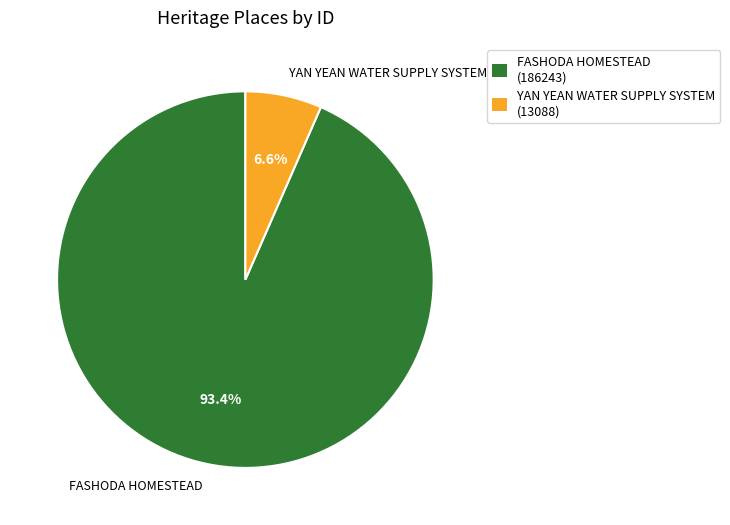

How many slices are in this pie chart?

2